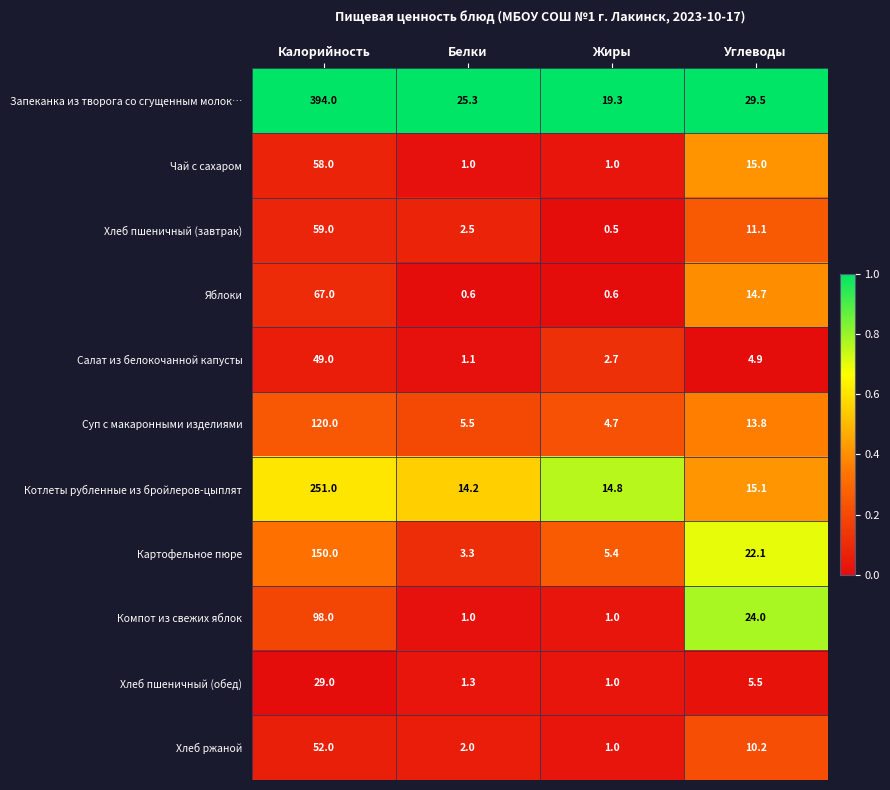

Which label corresponds to the largest value in the chart?

Калорийность